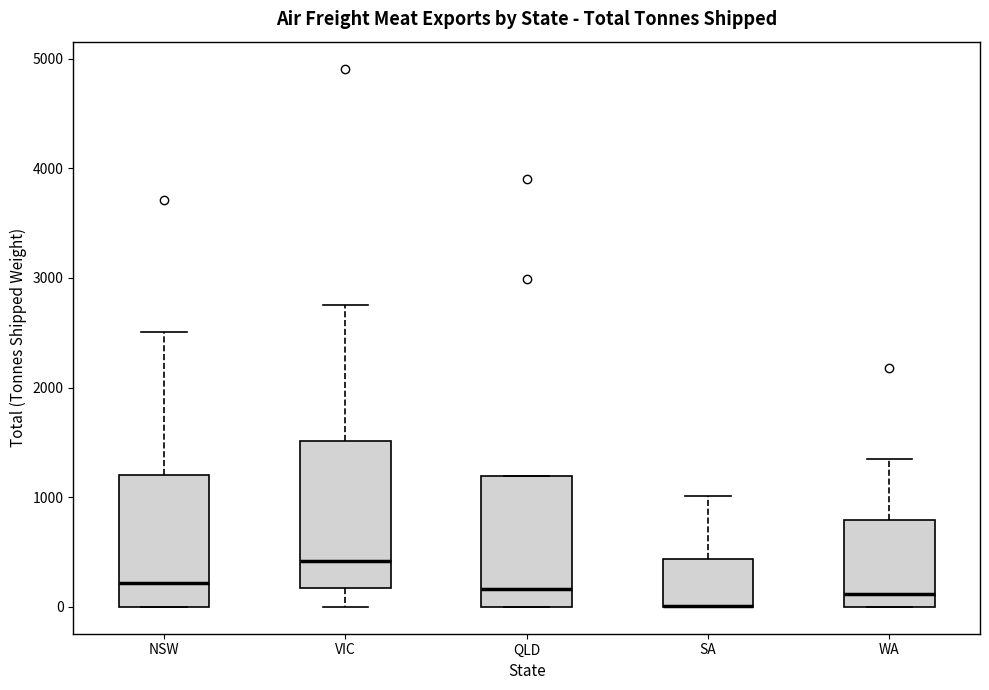

Where is the upper edge of the box for SA on the y-axis? The values are not printed on the chart, so give them approximately, as read against the axis.

400